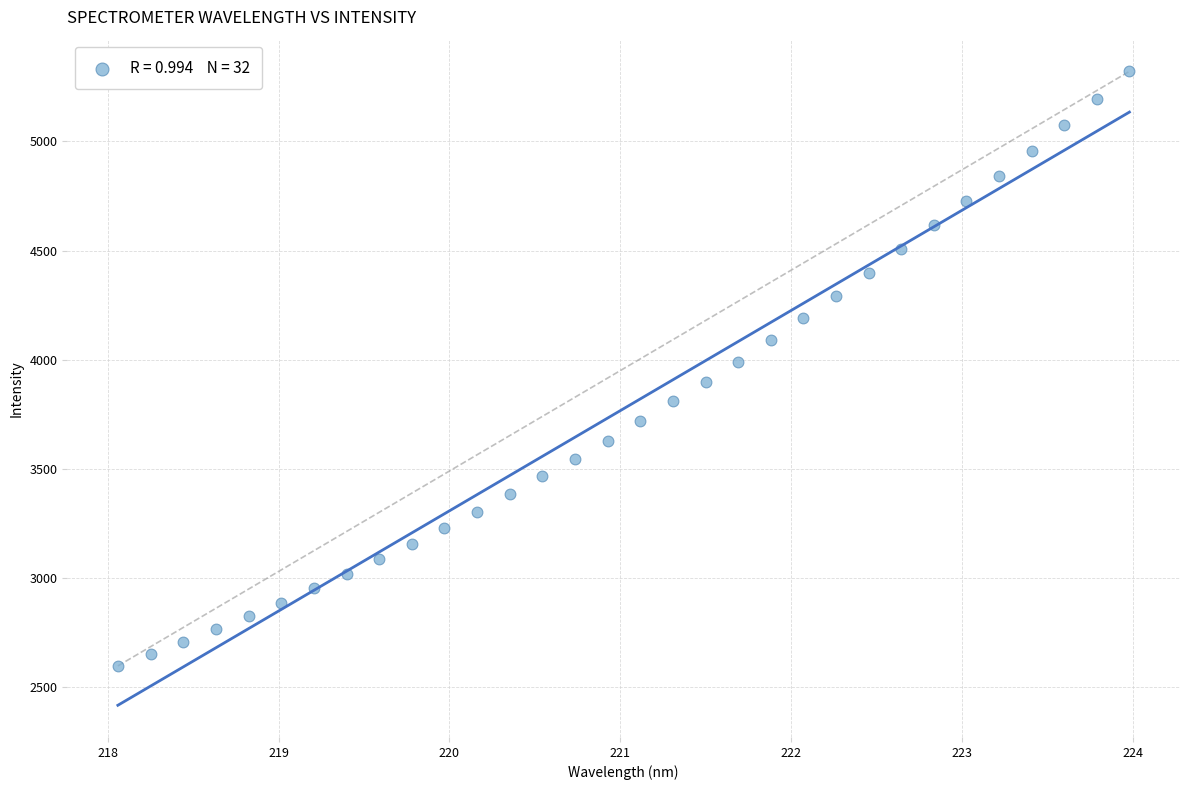

What is the range of Y values (max minus min)?

2722.0